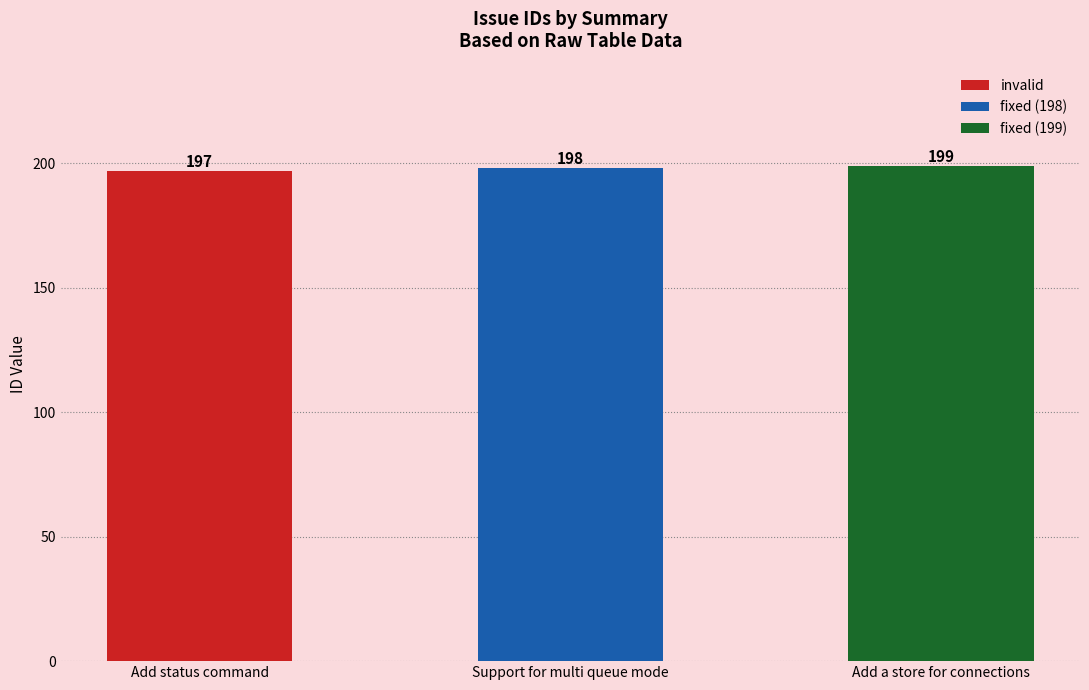

What position from the left is Add status command?

1